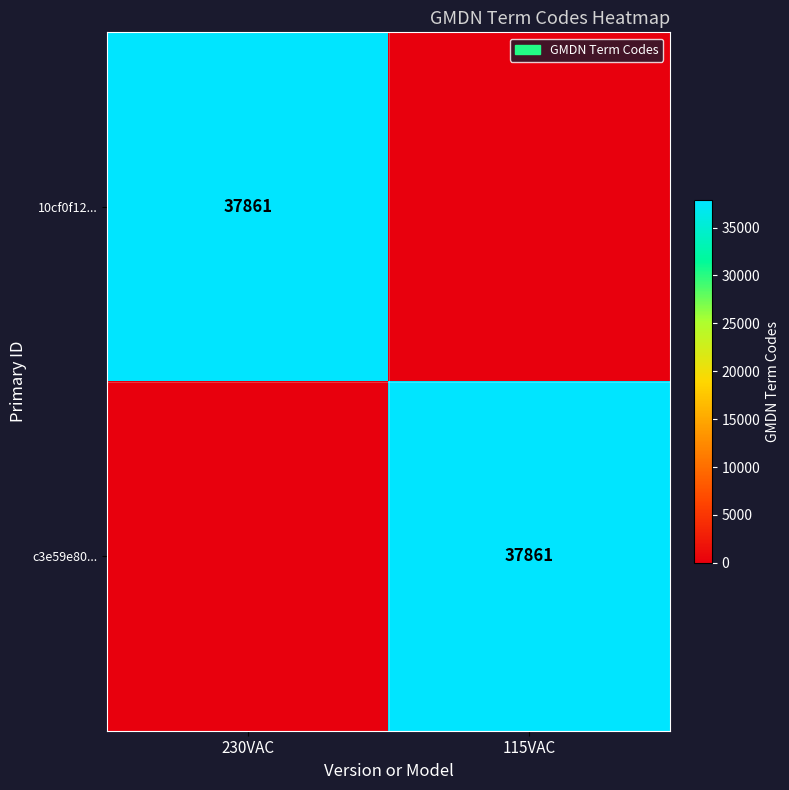

Is it true that c3e59e80... equals 55921 at 115VAC?

False